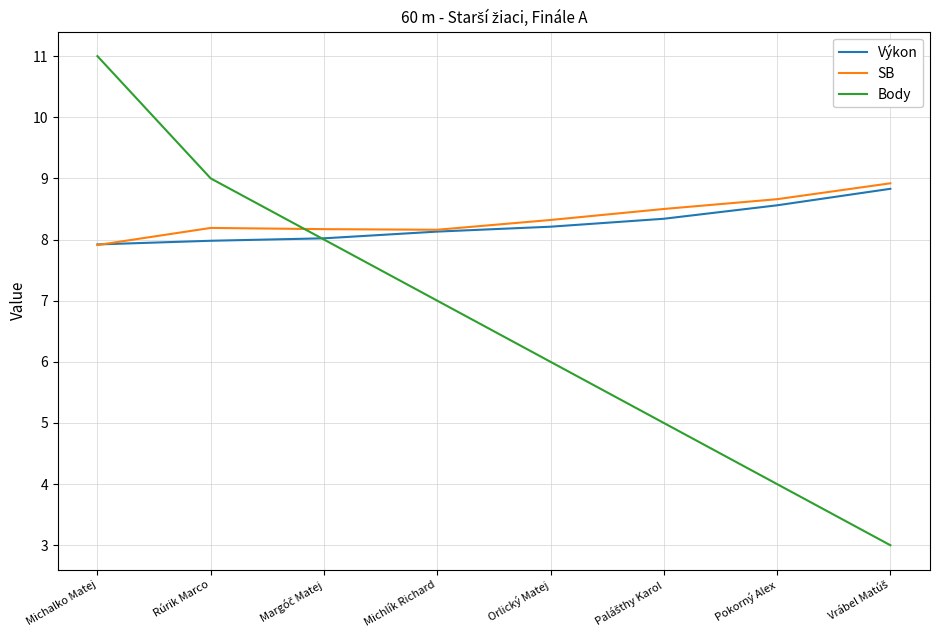

What is the maximum value for Výkon?

8.8